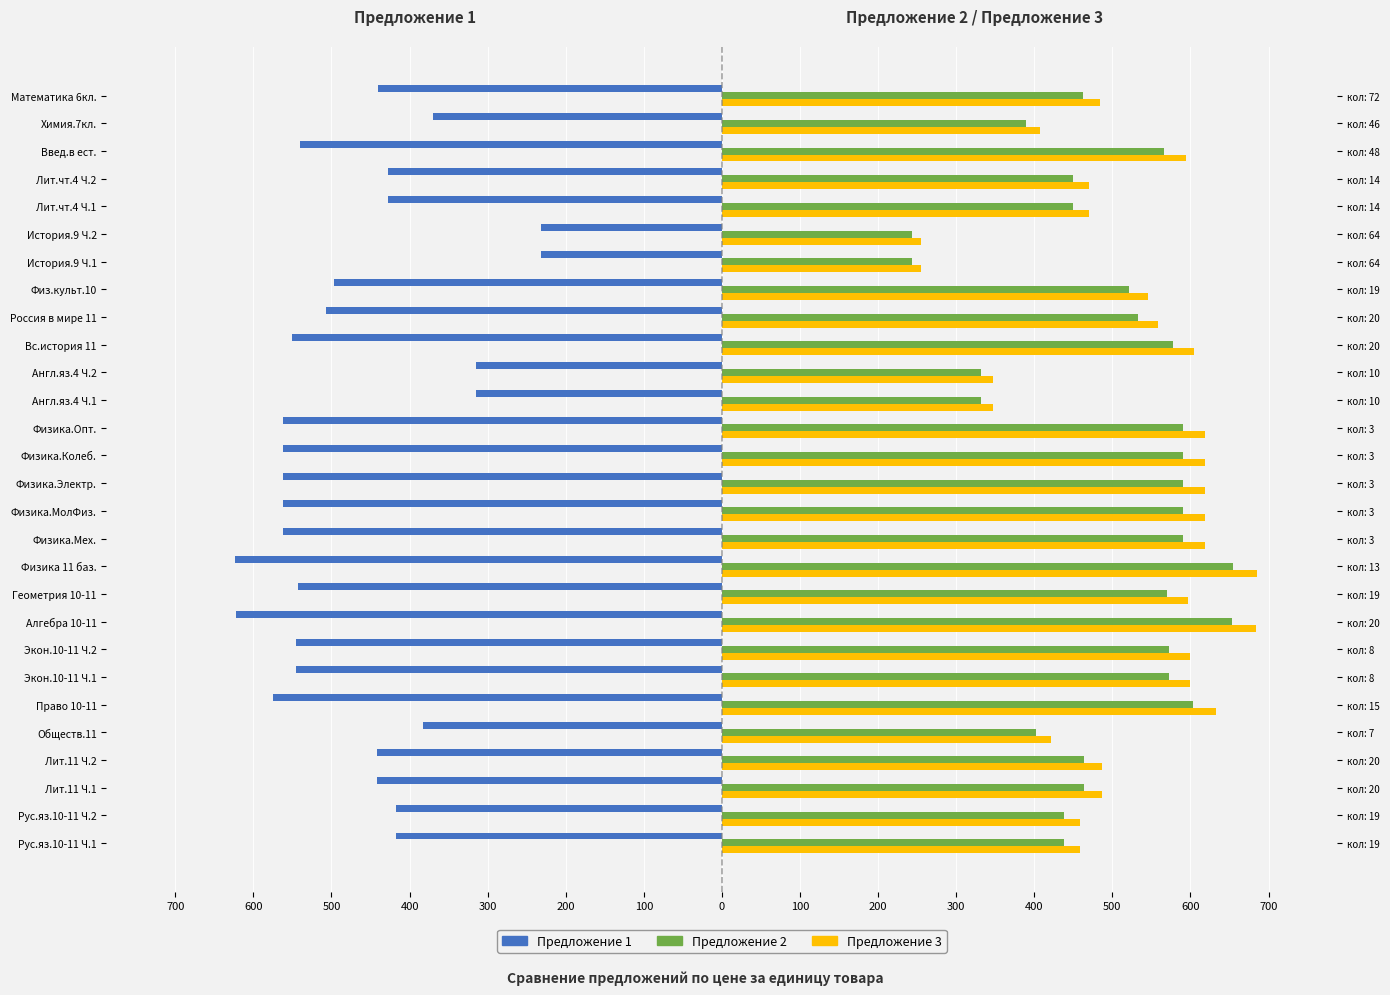

Is the value of Предложение 1 at Рус.яз.10-11 Ч.1 greater than the value of Предложение 2 at Геометрия 10-11?

No